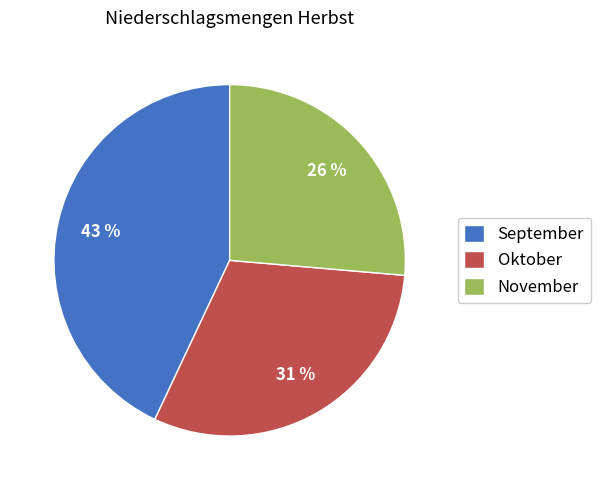

Which slice is the largest?

September